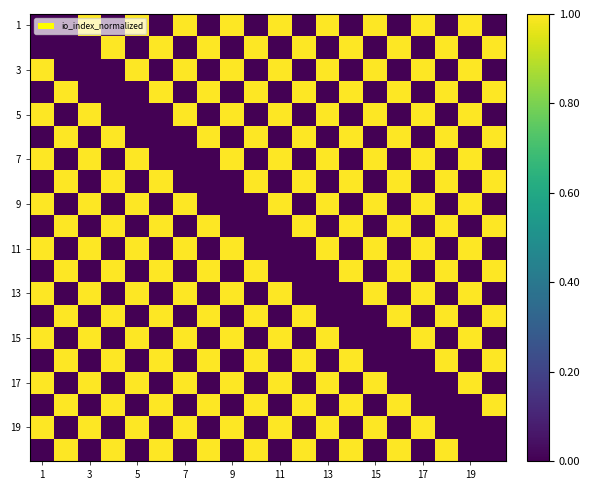

How many data points does each series have?

20